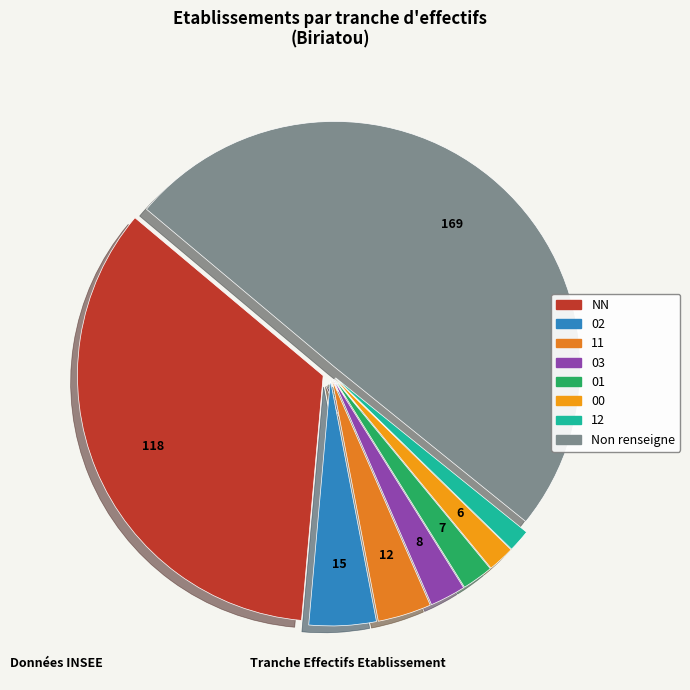

Between 12 and NN, which is larger?

NN